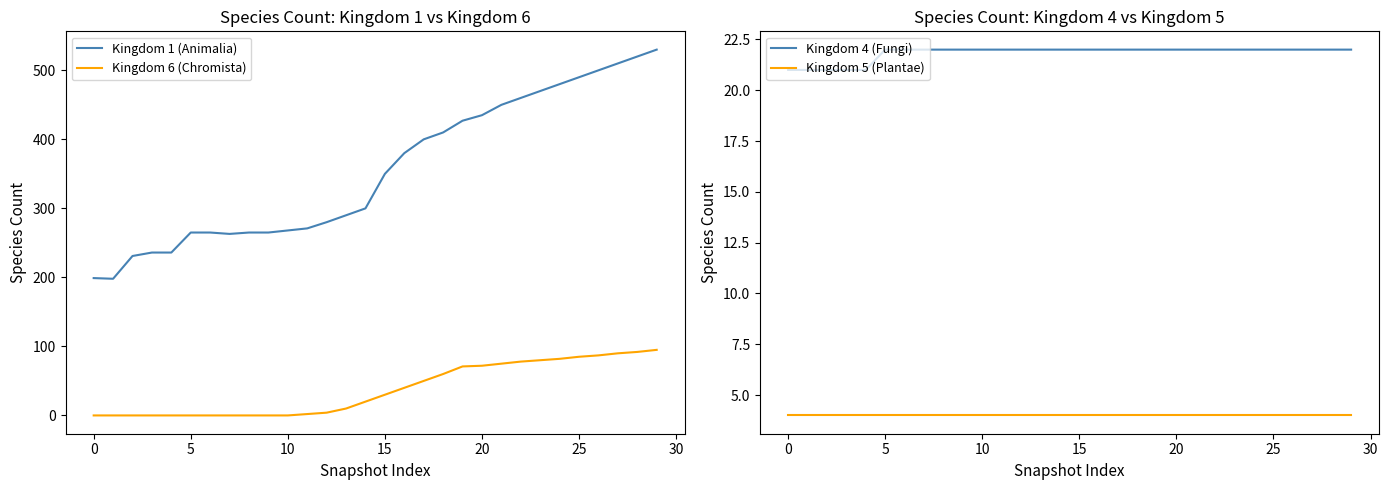

Is it true that Kingdom 6 (Chromista) equals 30 at 15?

True